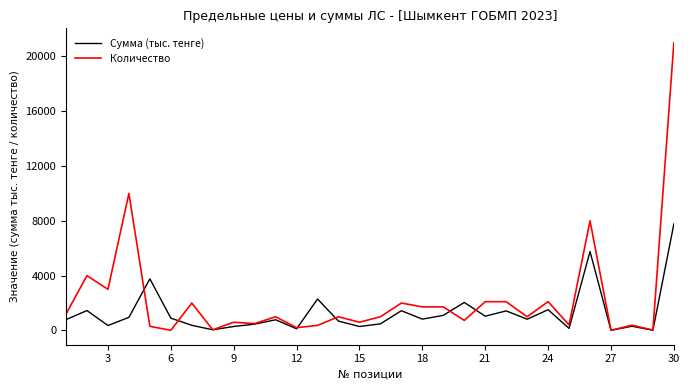

Which series has the largest range (max minus min)?

Количество